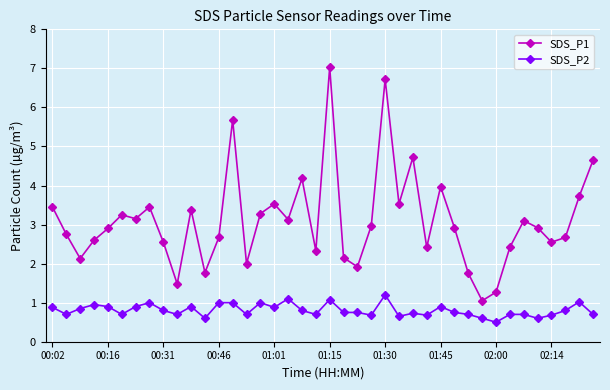

Which series has the widest spread of values?

SDS_P1